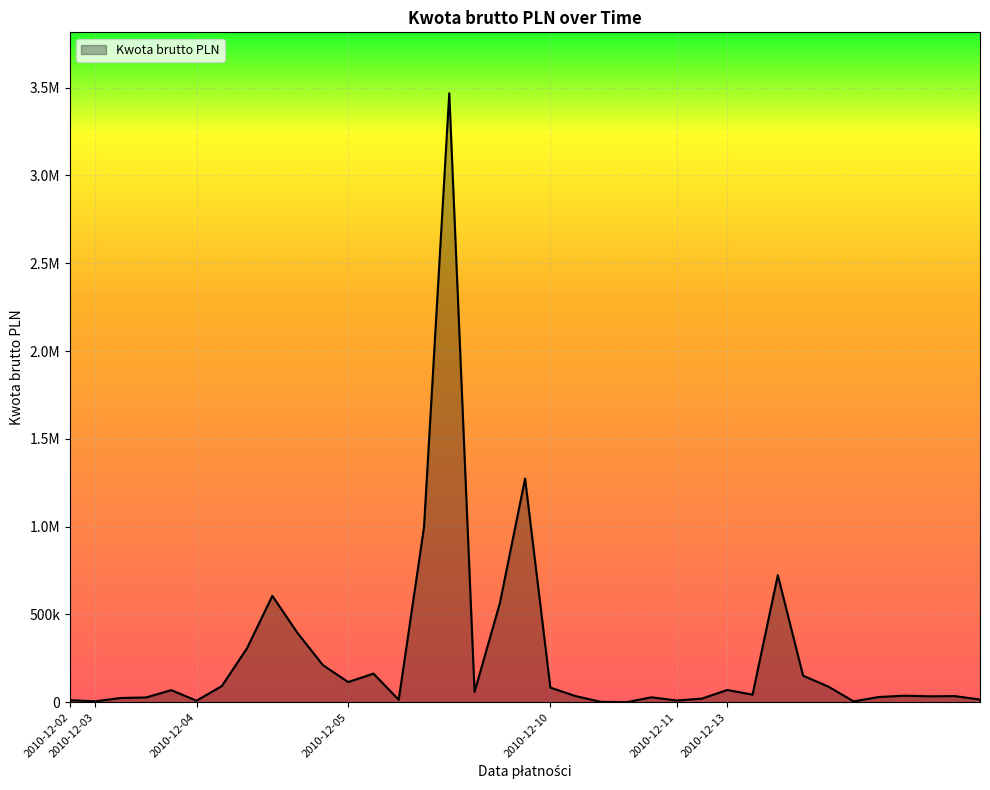

True or false: the data has more than 2 interior local peaks.

True